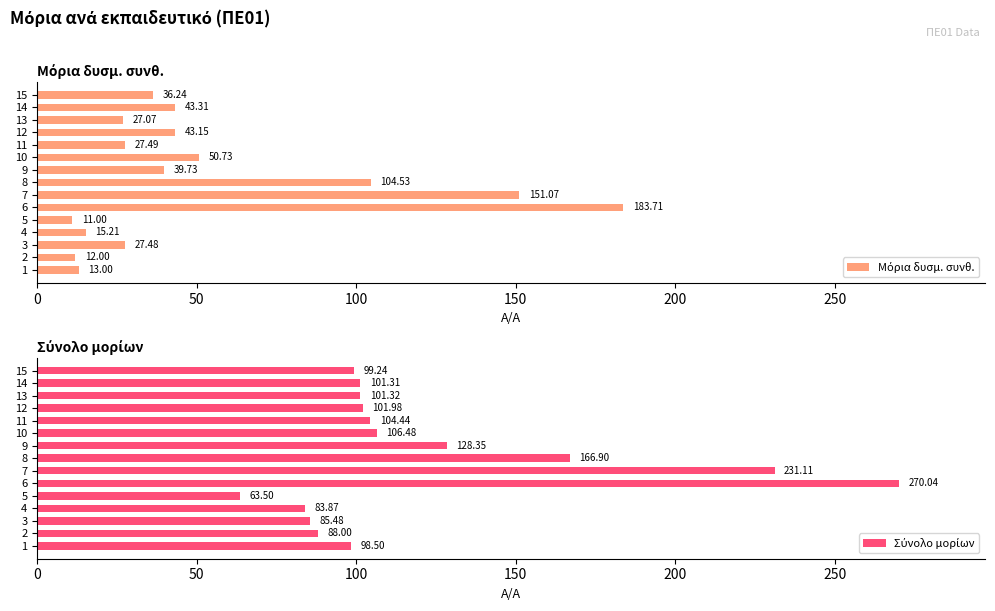

What is the difference between the second highest and minimum values in the Μόρια δυσμ. συνθ. series?

140.1